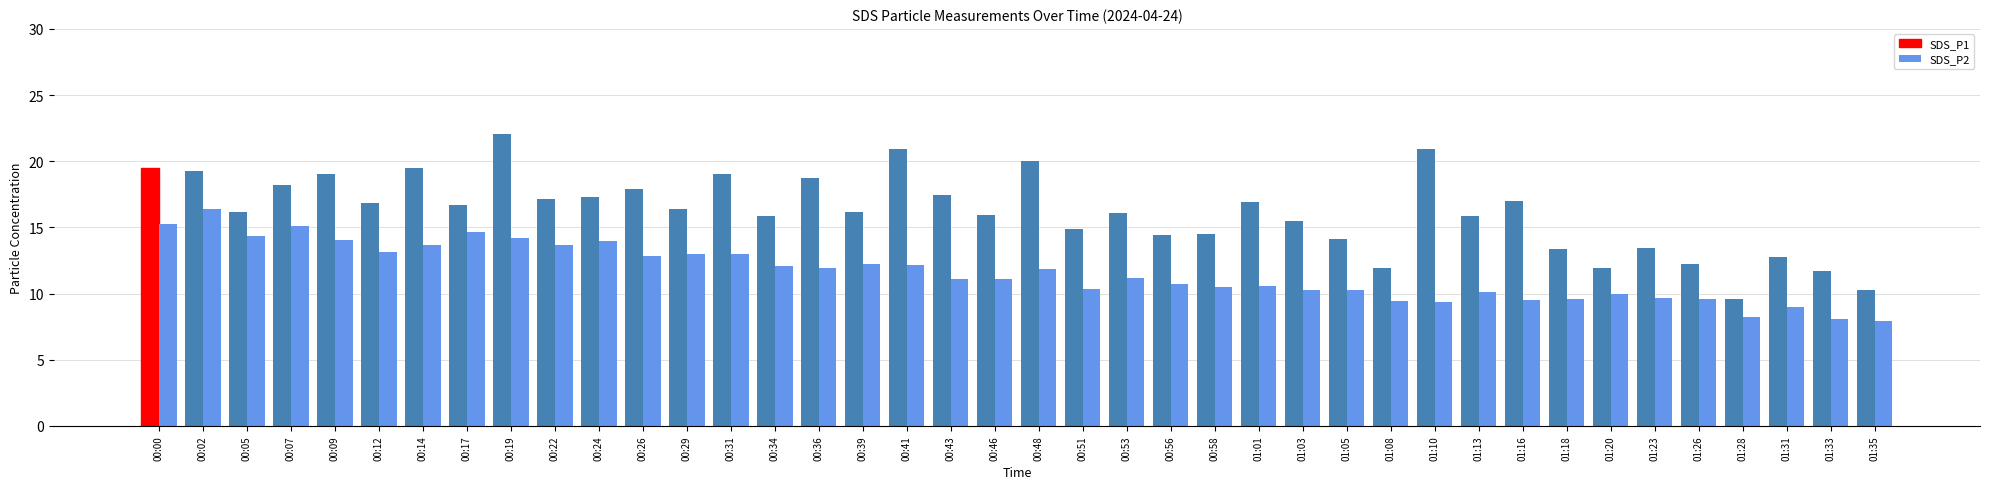

What is the difference between the second highest and minimum values in the SDS_P2 series?

7.3